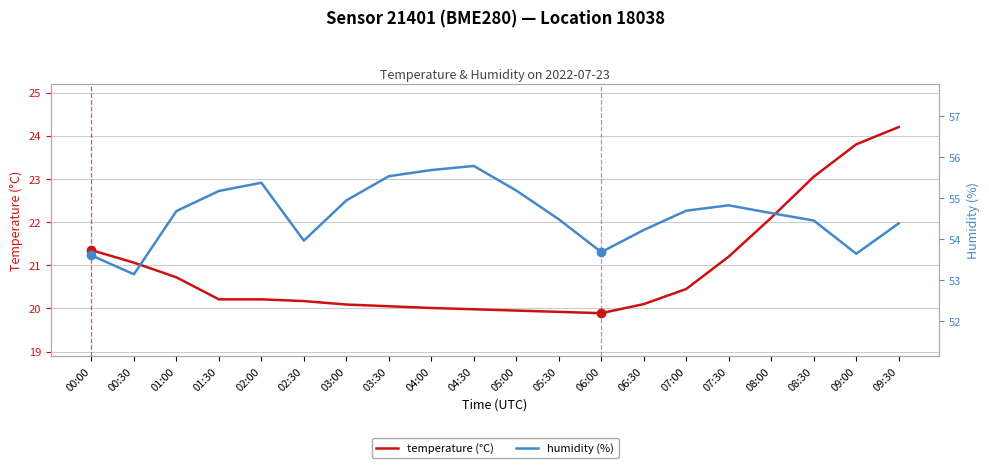

What is the difference between the highest and lowest values at 05:30?

34.6